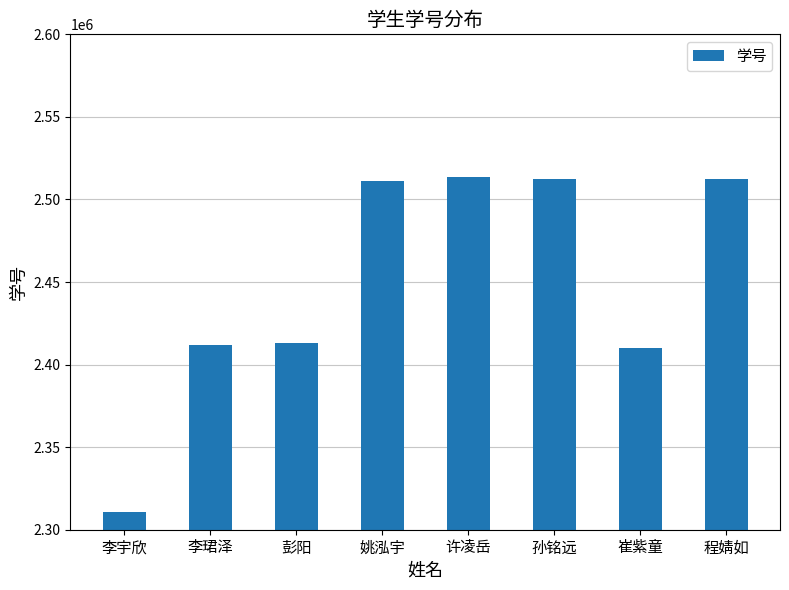

What is the approximate value at 程婧如, to the nearest 10?

2512360